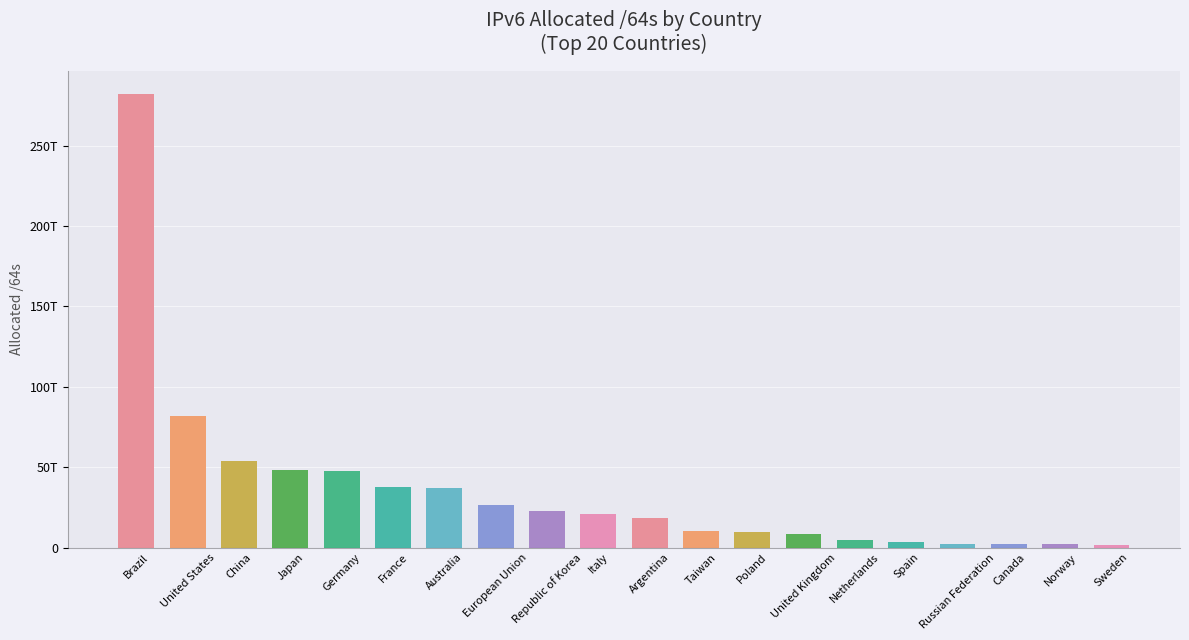

What is the difference between the values at Netherlands and United States?

77283390193664